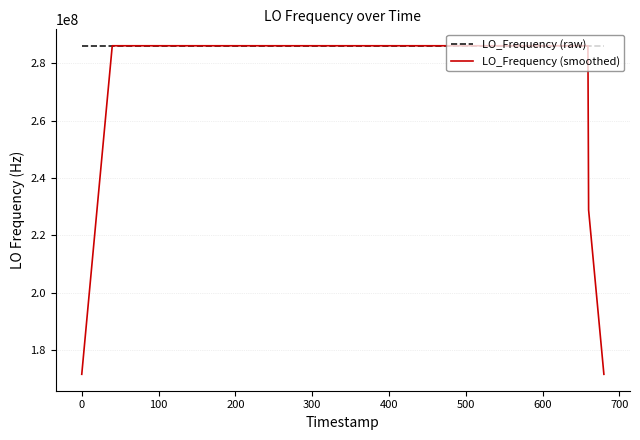

How many categories are shown in the chart?

40